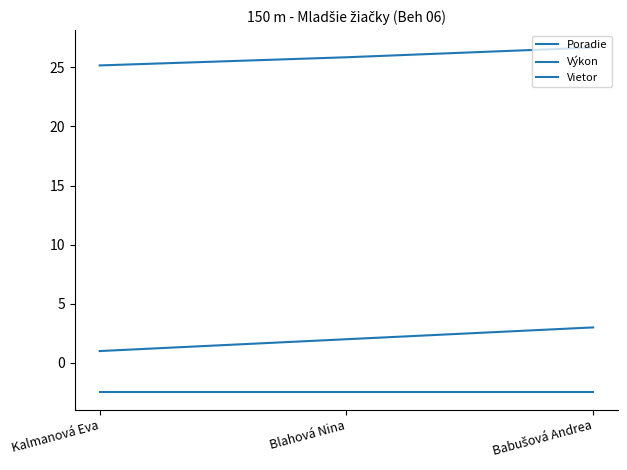

What is the spread (max minus min) of values at Babušová Andrea?

29.2